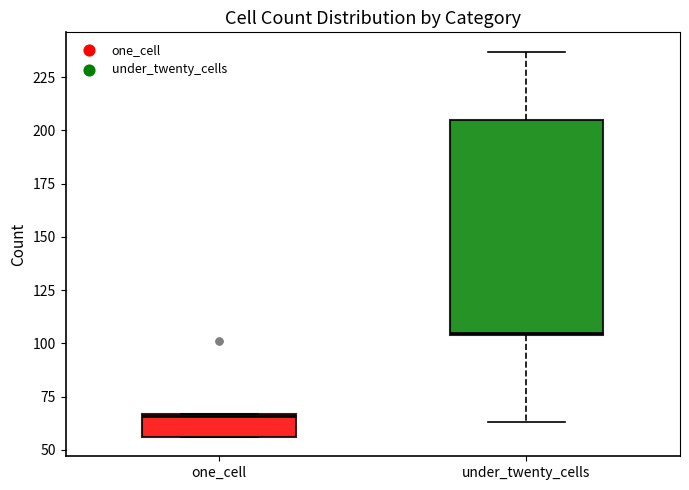

Reading left to right, read every box against the y-axis: the position of its median line, the range the box covers, and the ends of its whiskers. The values are not printed on the chart, so give them approximately, as read against the axis.

one_cell: median 65, box 55 to 65, whiskers 55 to 65
under_twenty_cells: median 105, box 105 to 205, whiskers 65 to 235